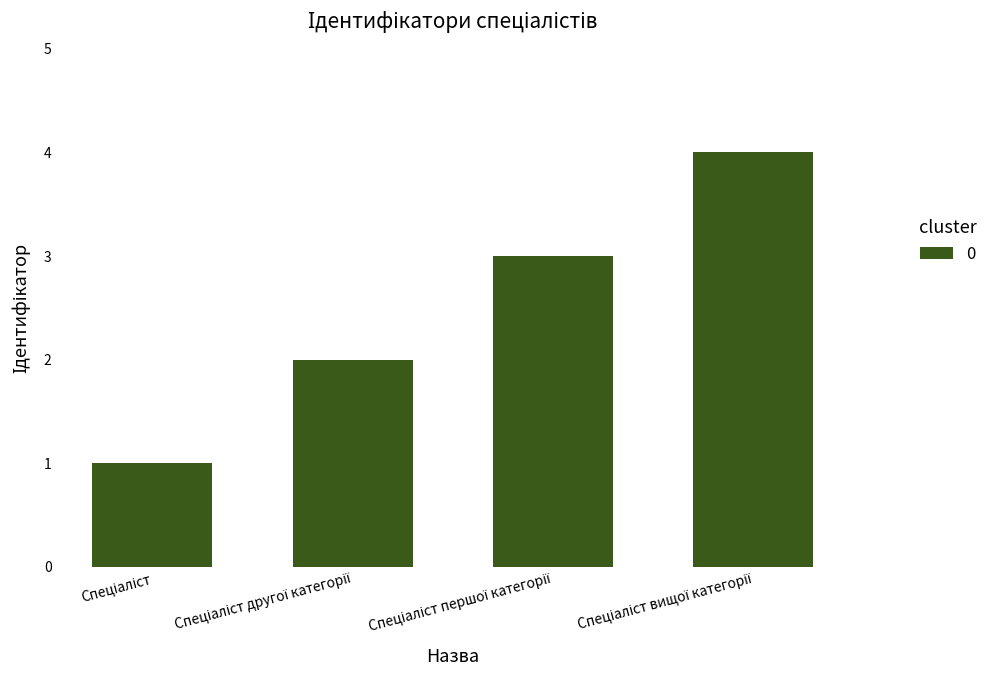

What is the sum of all values?

10